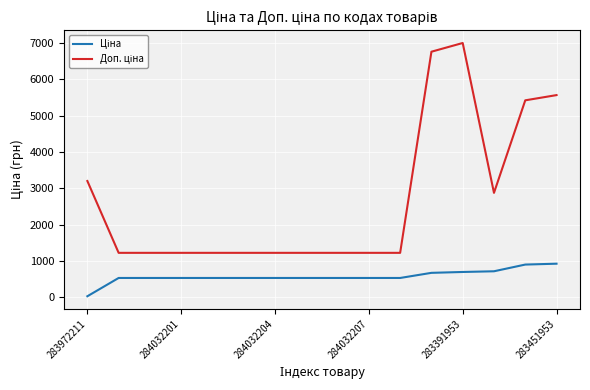

In Доп. ціна, how many points are higher than both neighbors (excluding endpoints)?

1